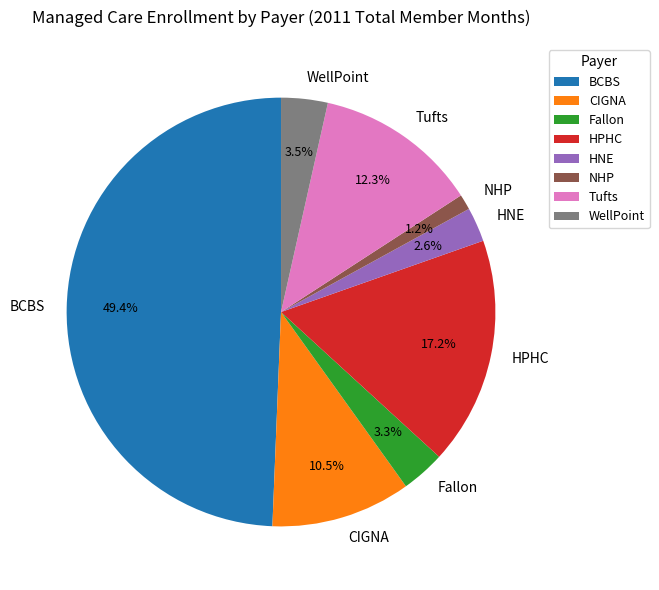

Does CIGNA represent more than half of the total?

No